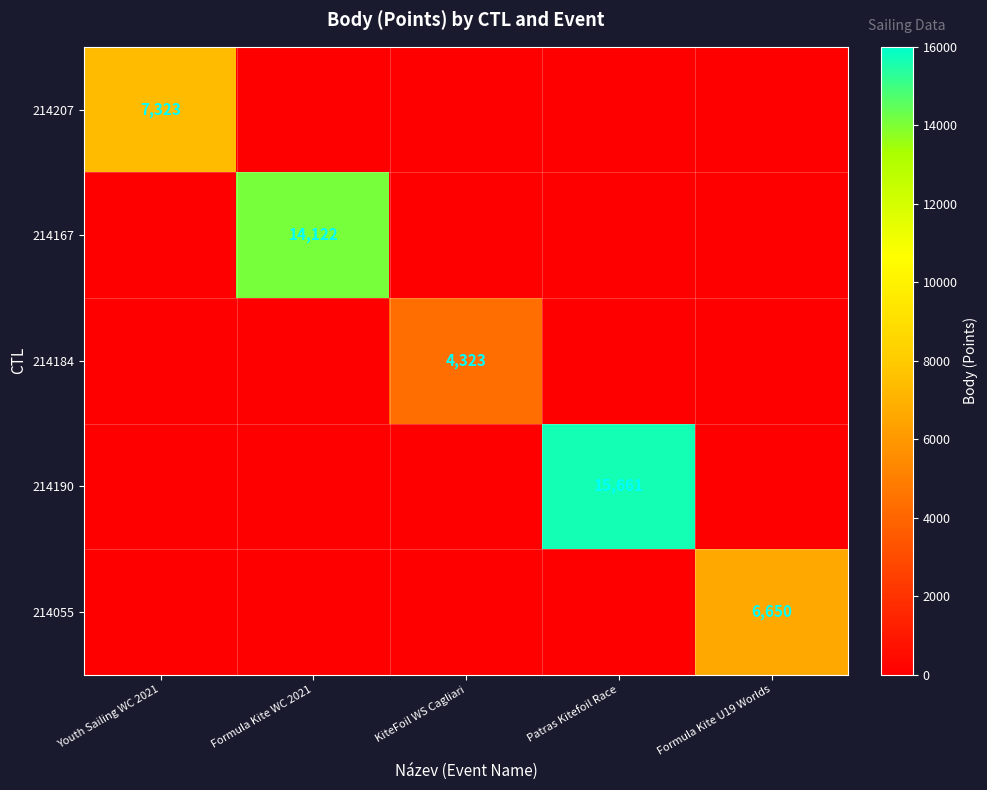

At how many categories does at least one series exceed 11461?

2